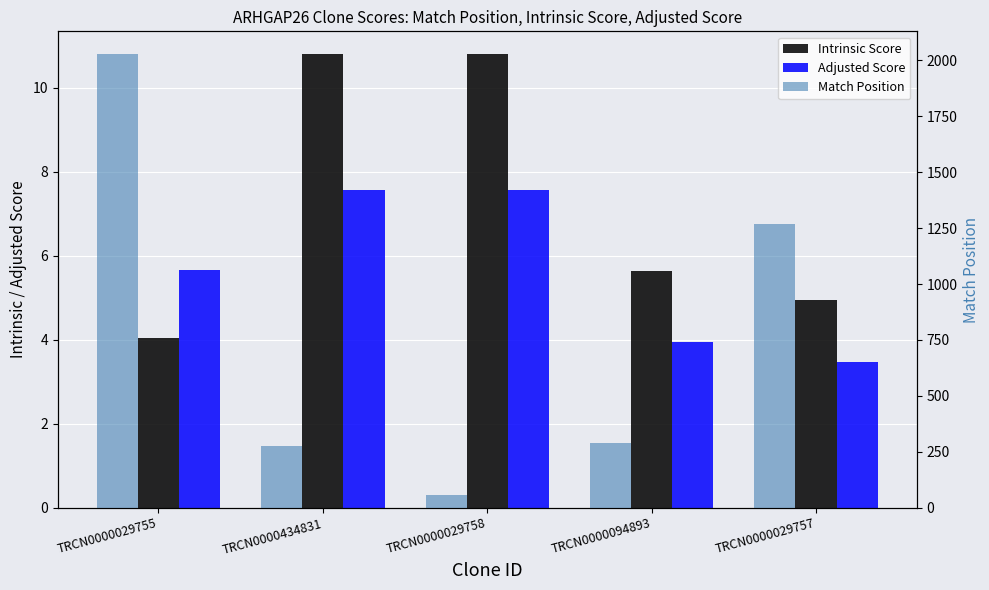

Which has a higher value, TRCN0000094893 or TRCN0000434831?

TRCN0000434831